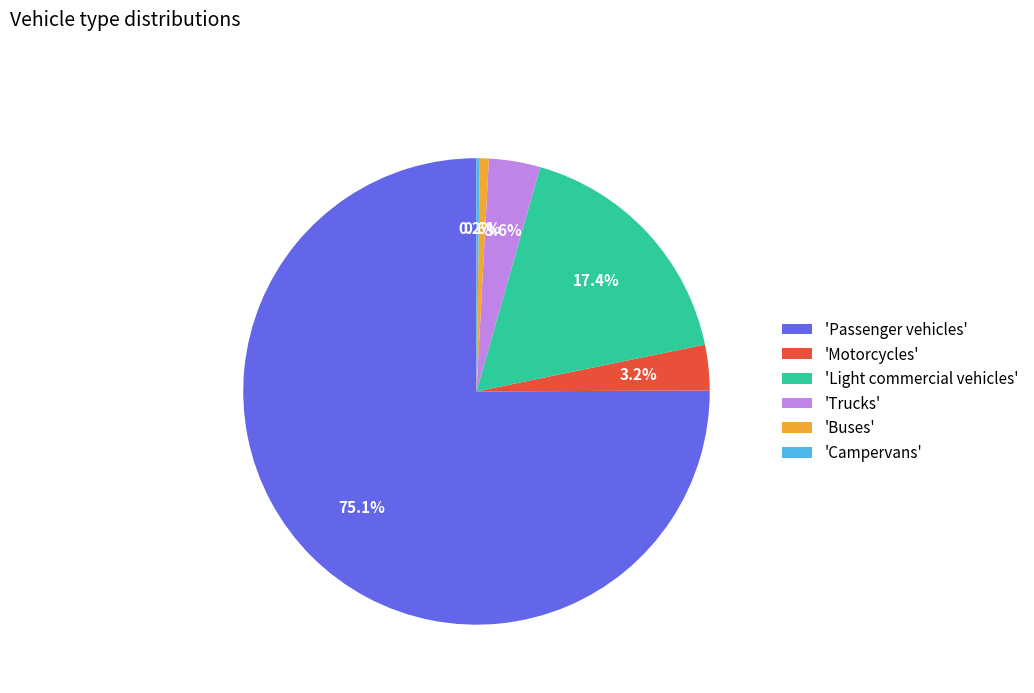

Which has a higher value, 'Motorcycles' or 'Buses'?

'Motorcycles'